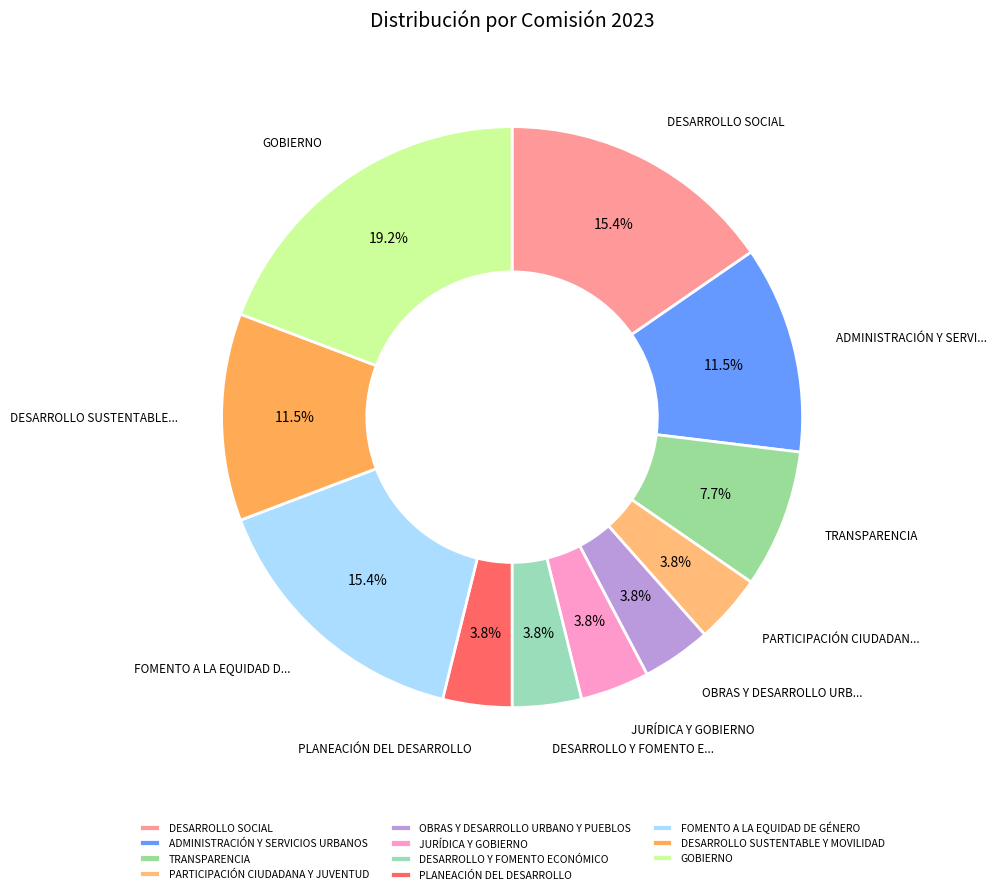

How many segments does this pie chart have?

11